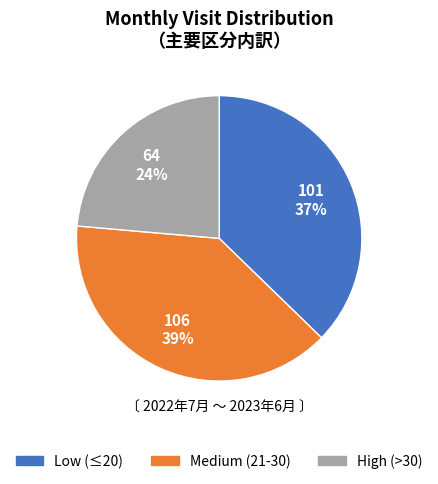

Does any single category account for the majority?

No